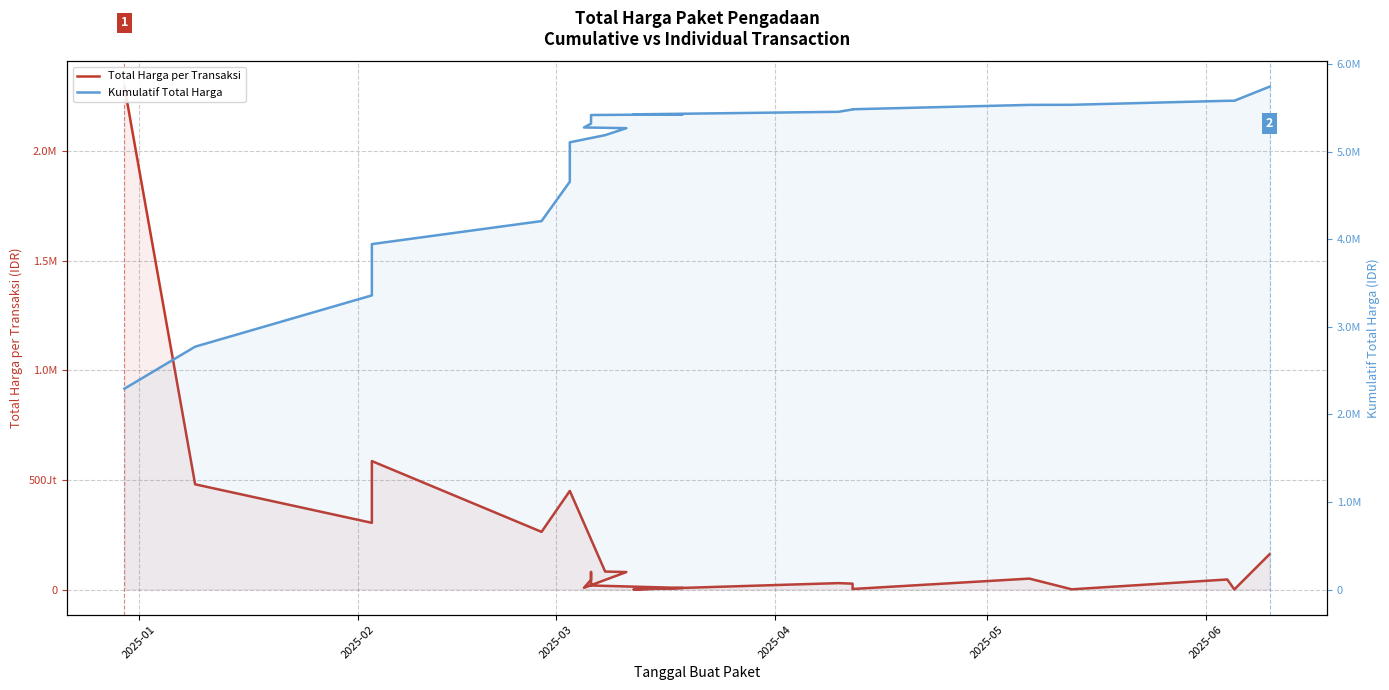

True or false: Kumulatif Total Harga and Total Harga per Transaksi intersect in this chart.

False